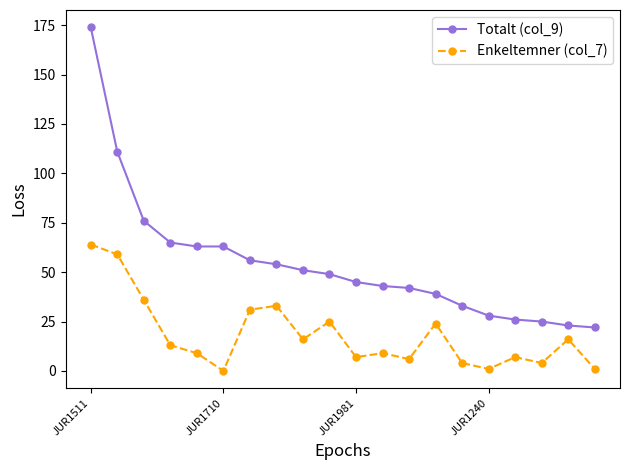

What are all the series names shown in the legend?

Totalt (col_9), Enkeltemner (col_7)